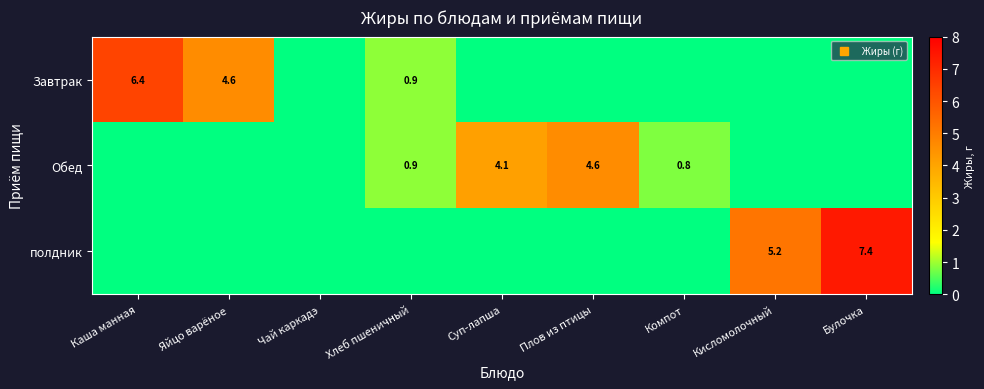

Is it true that полдник equals -5.0 at Каша манная?

False